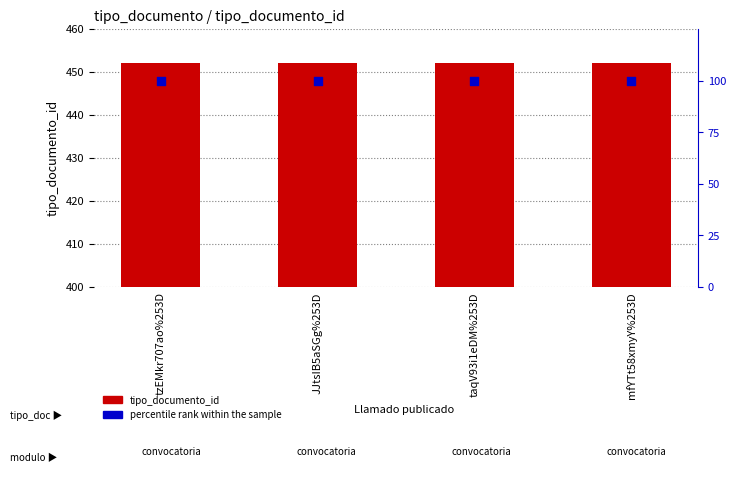

Is the value of percentile rank within the sample at tzEMkr707ao%253D greater than the value of tipo_documento_id at taqV93i1eDM%253D?

No